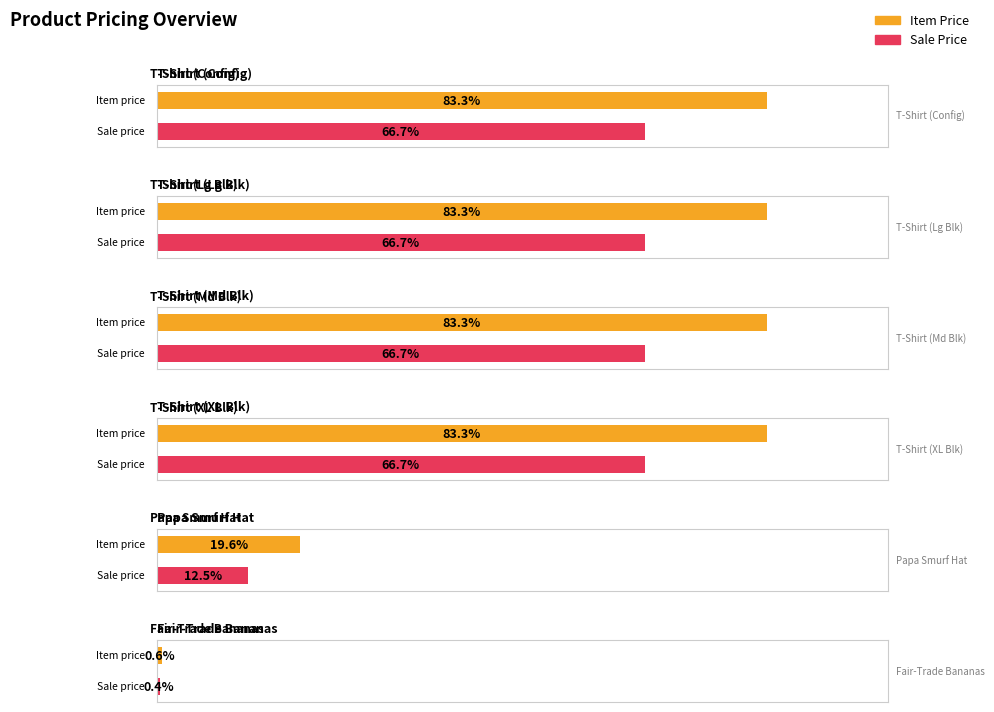

Which series has the largest total across all categories?

itemprice